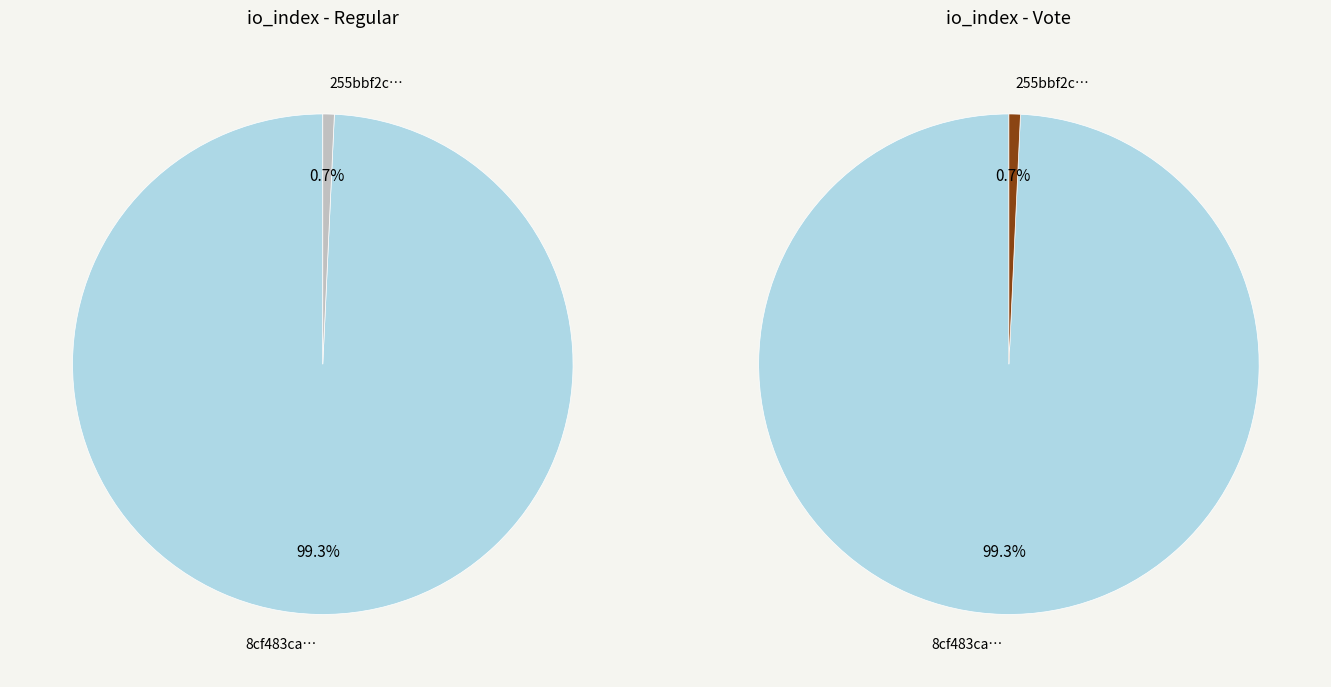

True or false: io_index_values accounts for 99% of the total.

True